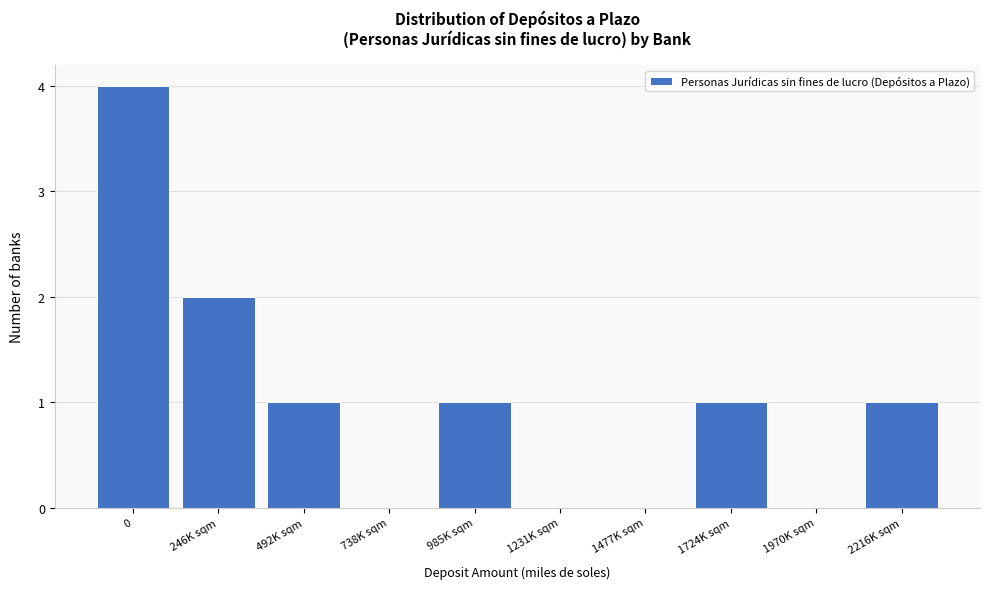

Reading left to right, list all the values displayed in this chart.

0=4	246K sqm=2	492K sqm=1	738K sqm=0	985K sqm=1	1231K sqm=0	1477K sqm=0	1724K sqm=1	1970K sqm=0	2216K sqm=1